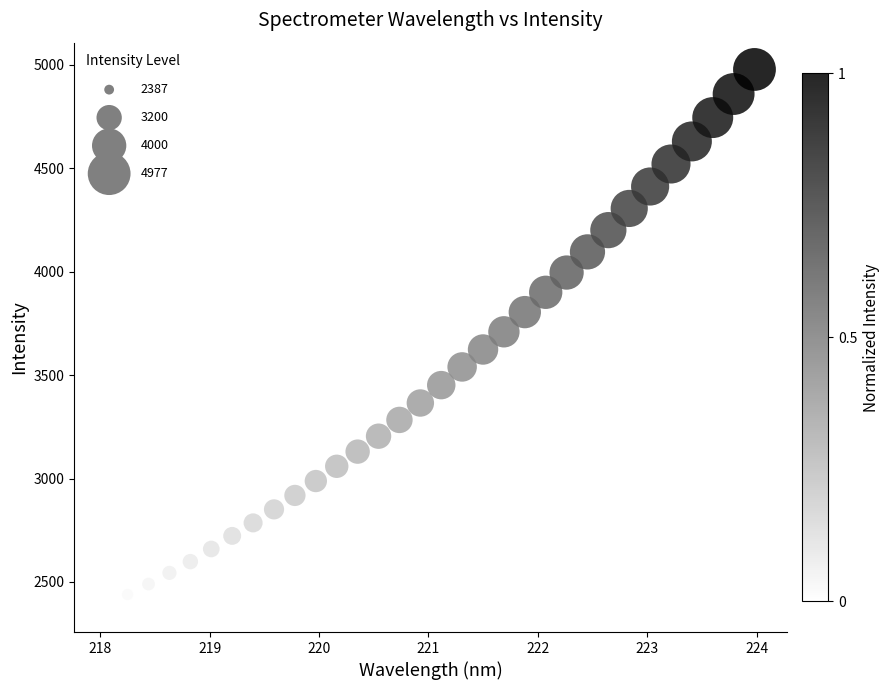

What is the range of Y values (max minus min)?

2590.3